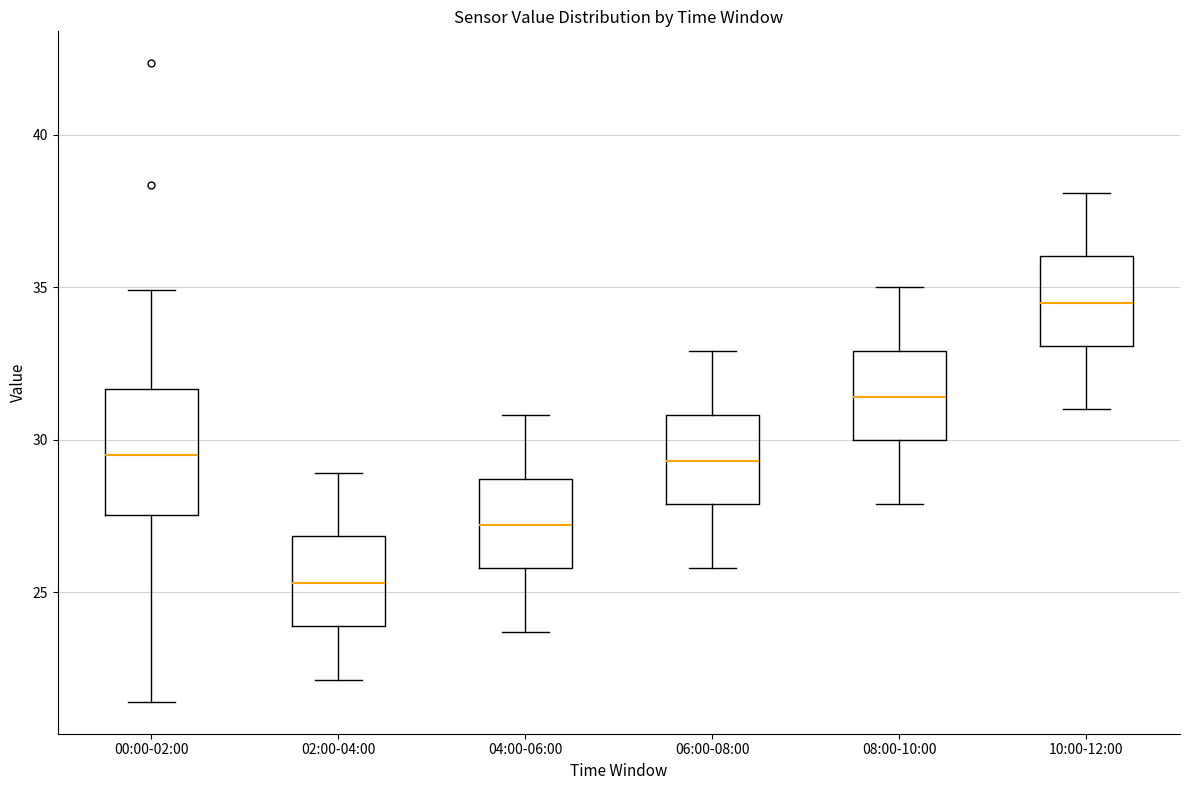

Where is the upper edge of the box for 06:00-08:00 on the y-axis? The values are not printed on the chart, so give them approximately, as read against the axis.

31.0